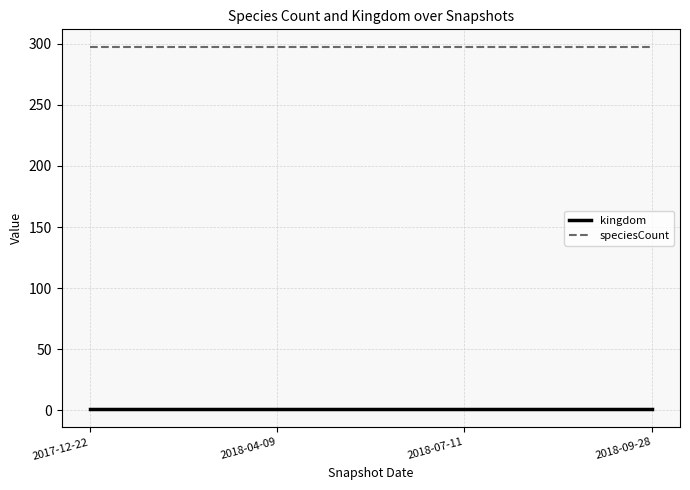

Count the number of categories in the chart.

4